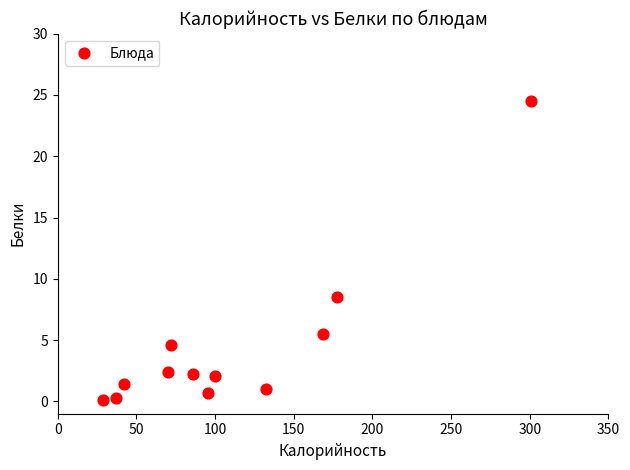

What Y value in the scatter plot is closest to 12?

8.5